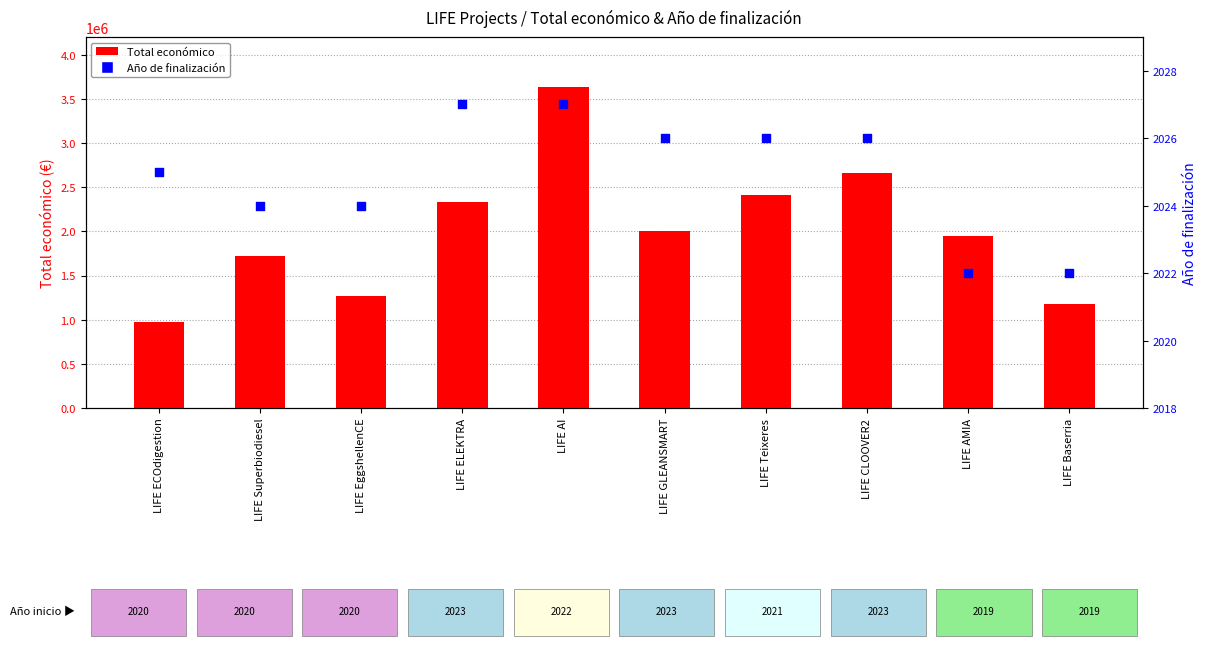

What are all the series names shown in the legend?

Total económico, Año de finalización